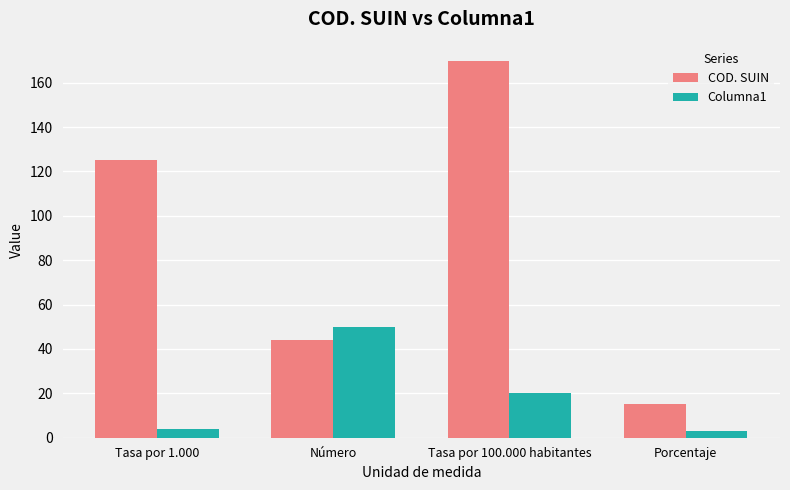

What is the sum of the Columna1 values at Tasa por 1.000 and Tasa por 100.000 habitantes?

24